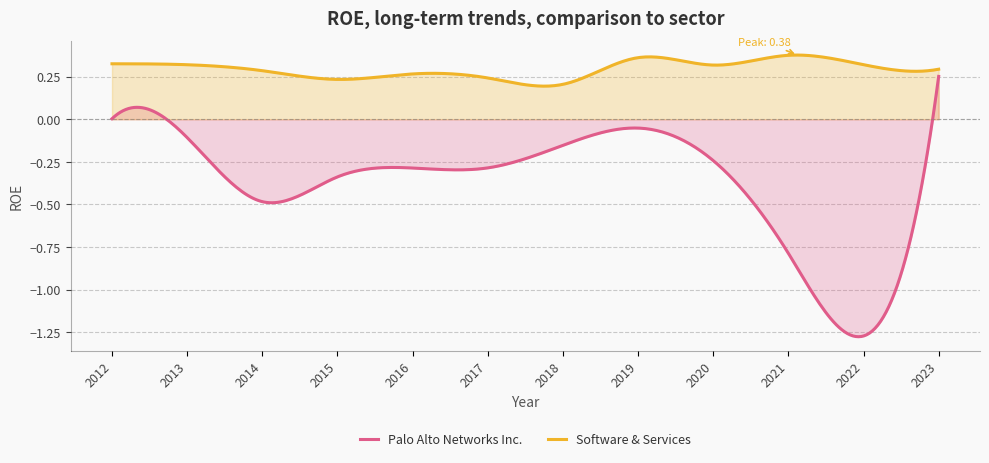

True or false: Palo Alto Networks Inc. and Software & Services cross at least once.

False